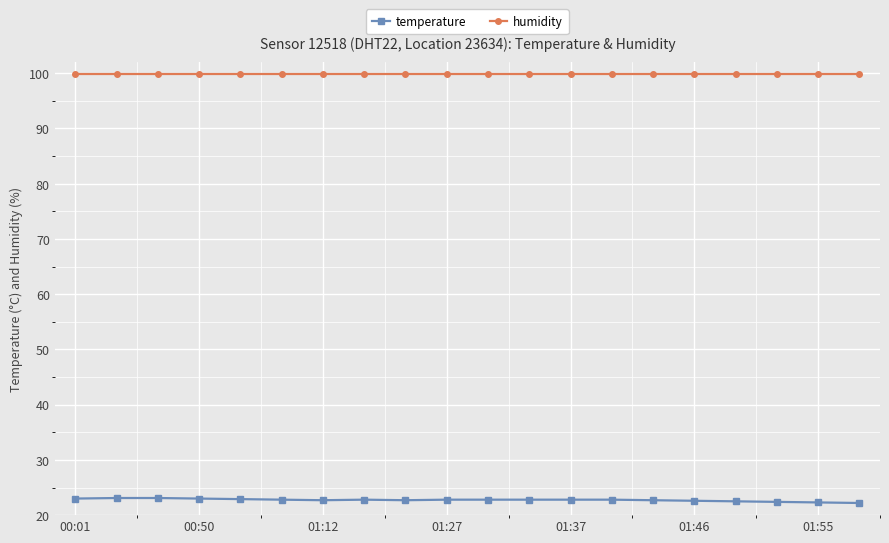

What is the minimum value shown in the chart?

22.2